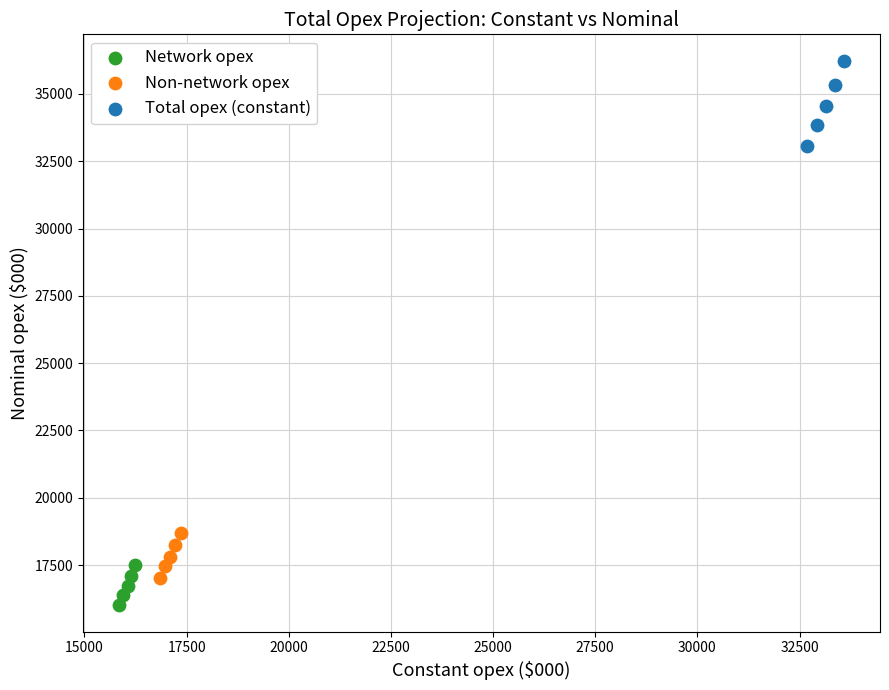

Which series contains the highest Y value?

Total opex (constant)